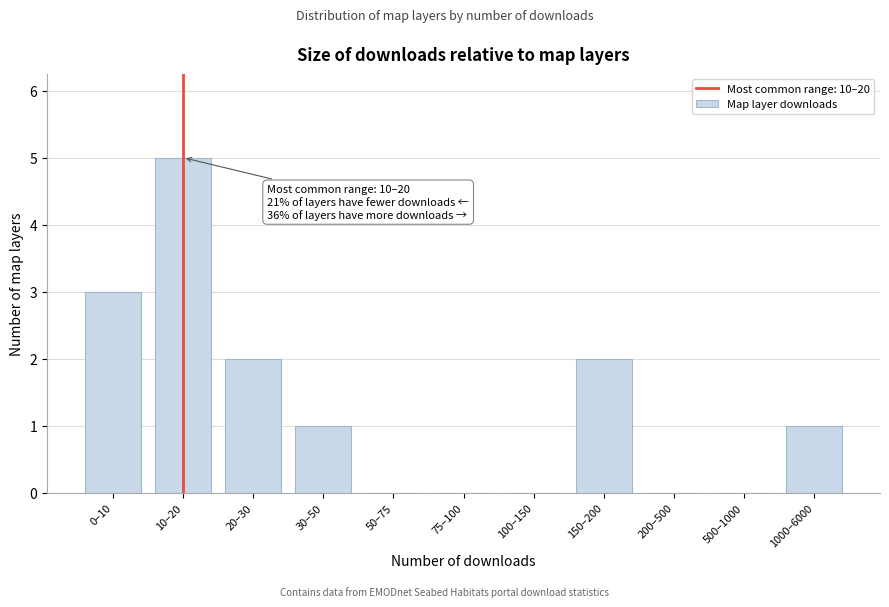

Reading left to right, what are all the values shown in this chart?

0–10=3	10–20=5	20–30=2	30–50=1	50–75=0	75–100=0	100–150=0	150–200=2	200–500=0	500–1000=0	1000–6000=1